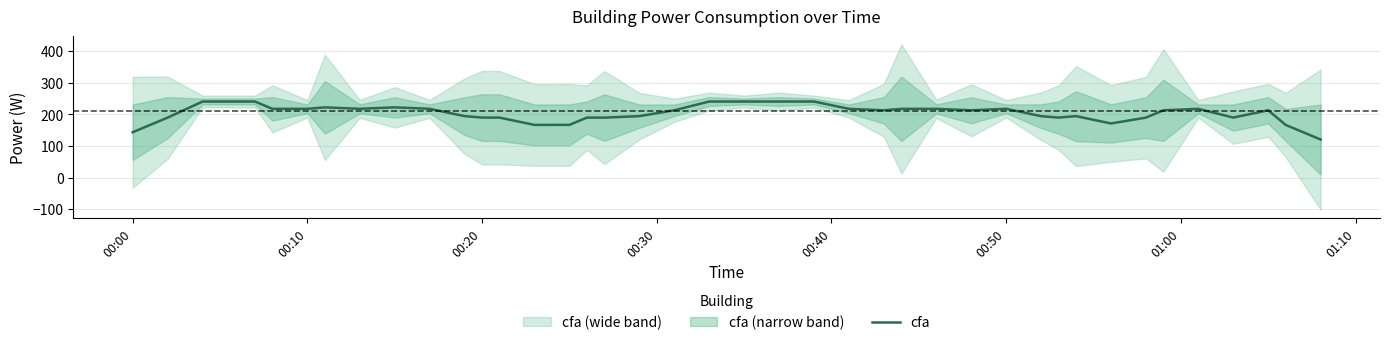

What is the maximum value for cfa?

240.4